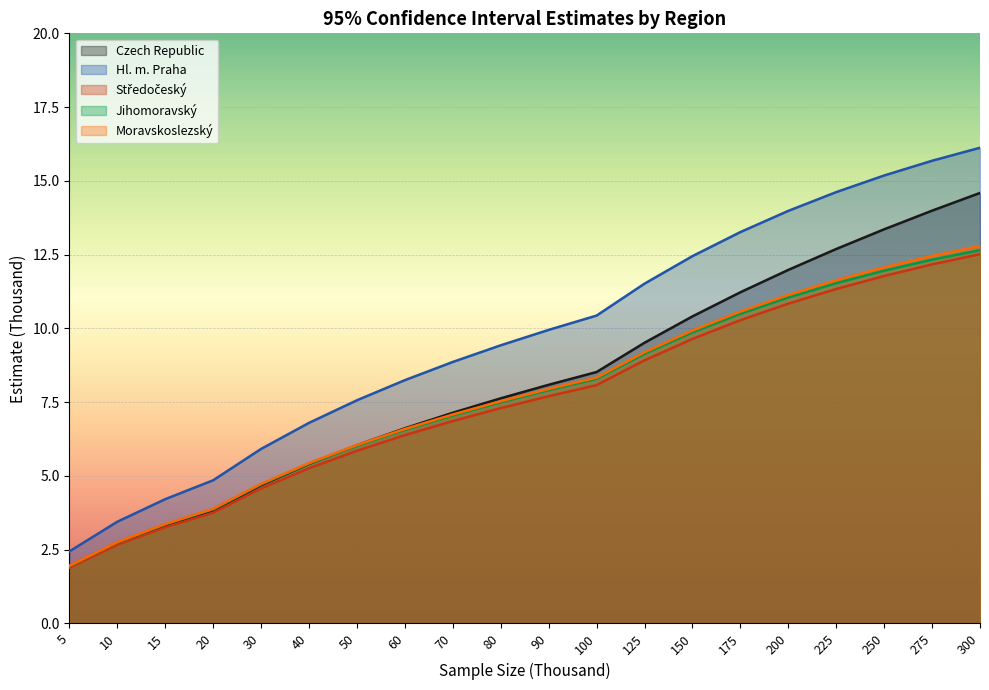

What is the difference between the second highest and second lowest values in the Moravskoslezský series?

9.7